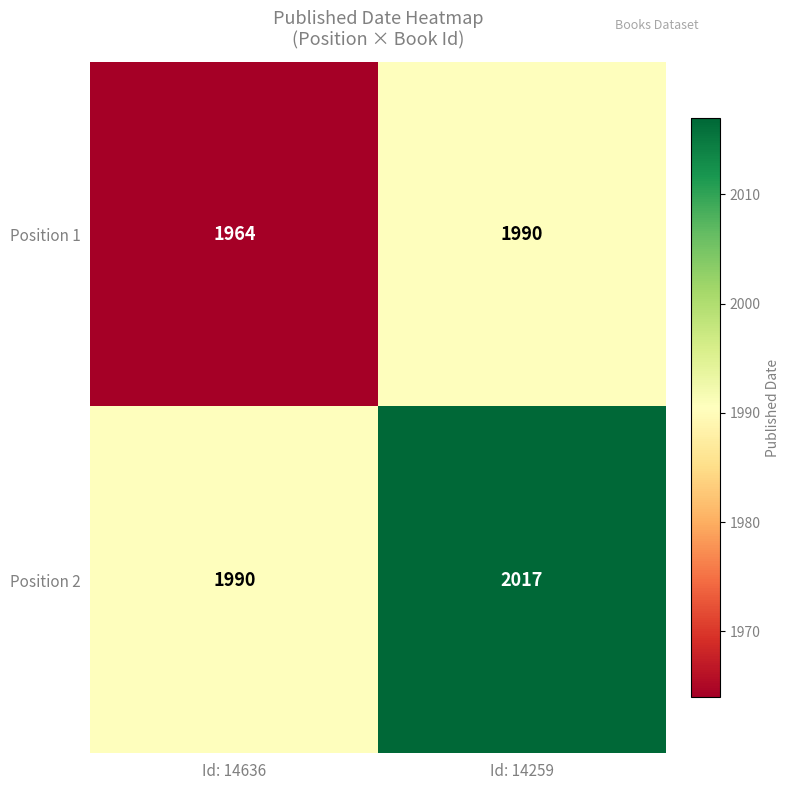

What value does the Position 2 series have at Id: 14259?

2017